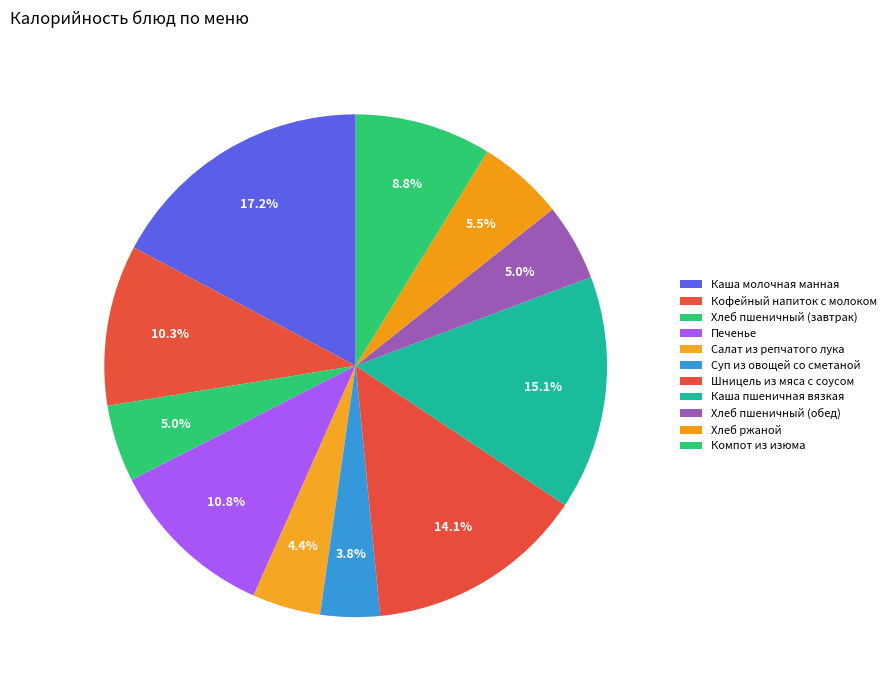

Is the sum of Компот из изюма and Каша пшеничная вязкая greater than half?

No